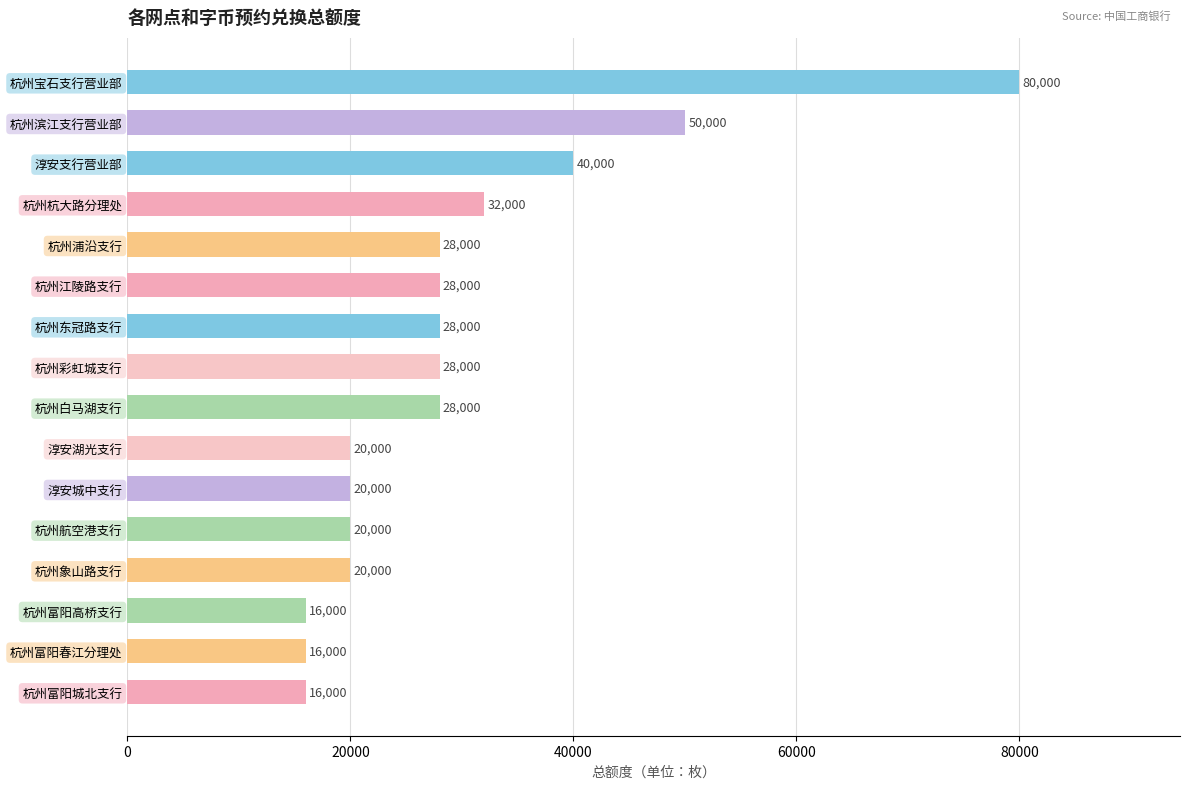

Reading top to bottom, what are all the values shown in this chart?

80000	50000	40000	32000	28000	28000	28000	28000	28000	20000	20000	20000	20000	16000	16000	16000